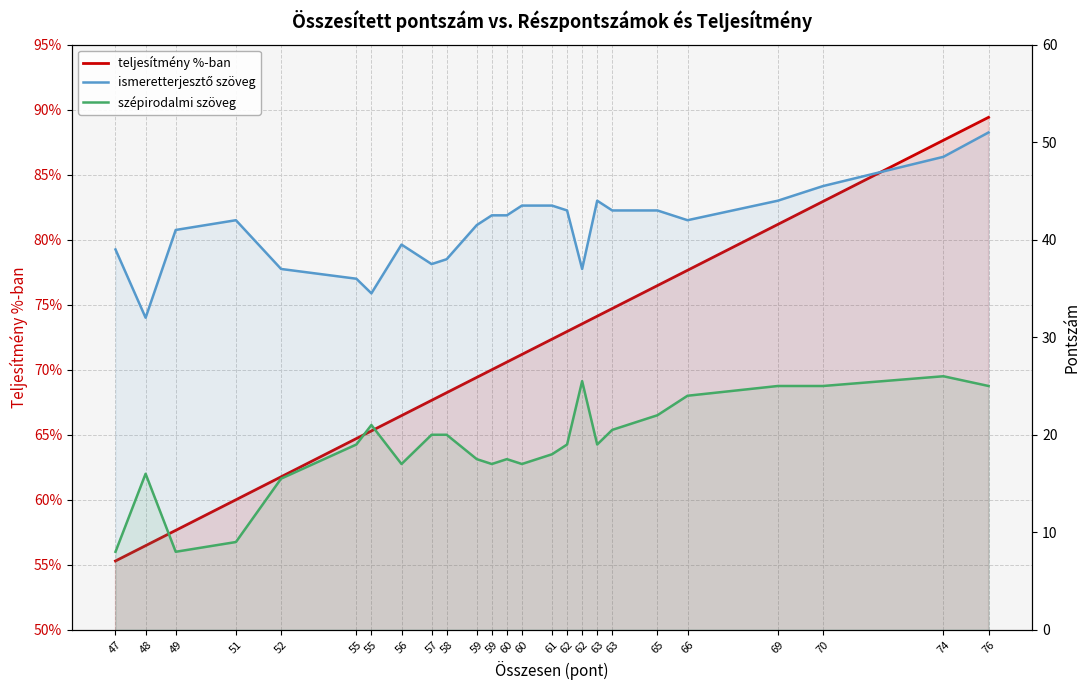

What is the spread (max minus min) of values at 69?

43.2